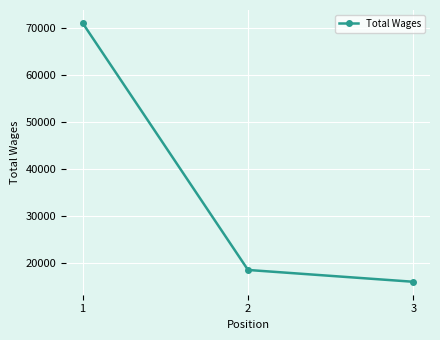

Between 2 and 3, which is larger?

2